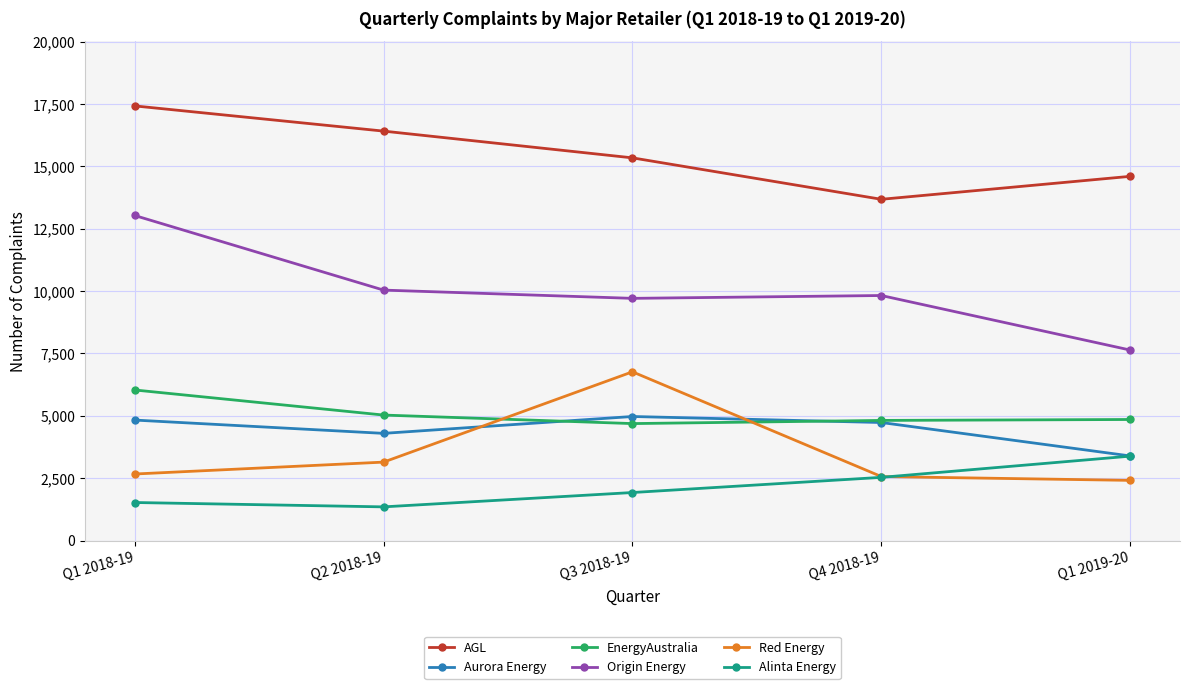

True or false: EnergyAustralia and Alinta Energy cross at least once.

False